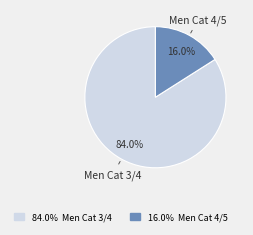

Is there a majority slice in this chart?

Yes